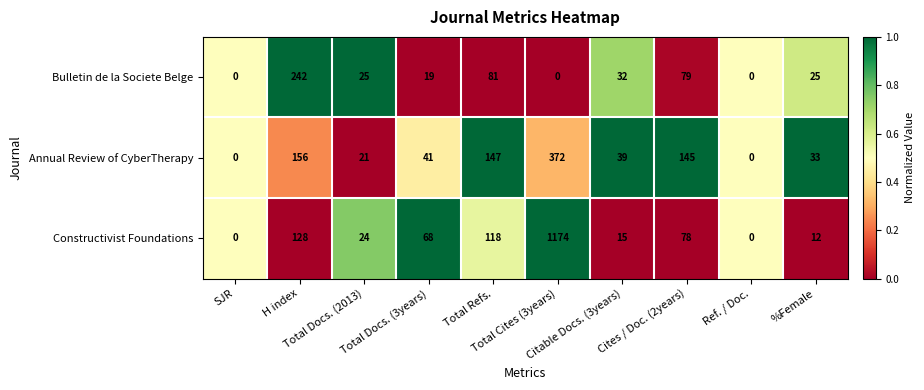

List the series in order of their peak value, lowest first.

Bulletin de la Societe Belge, Annual Review of CyberTherapy, Constructivist Foundations